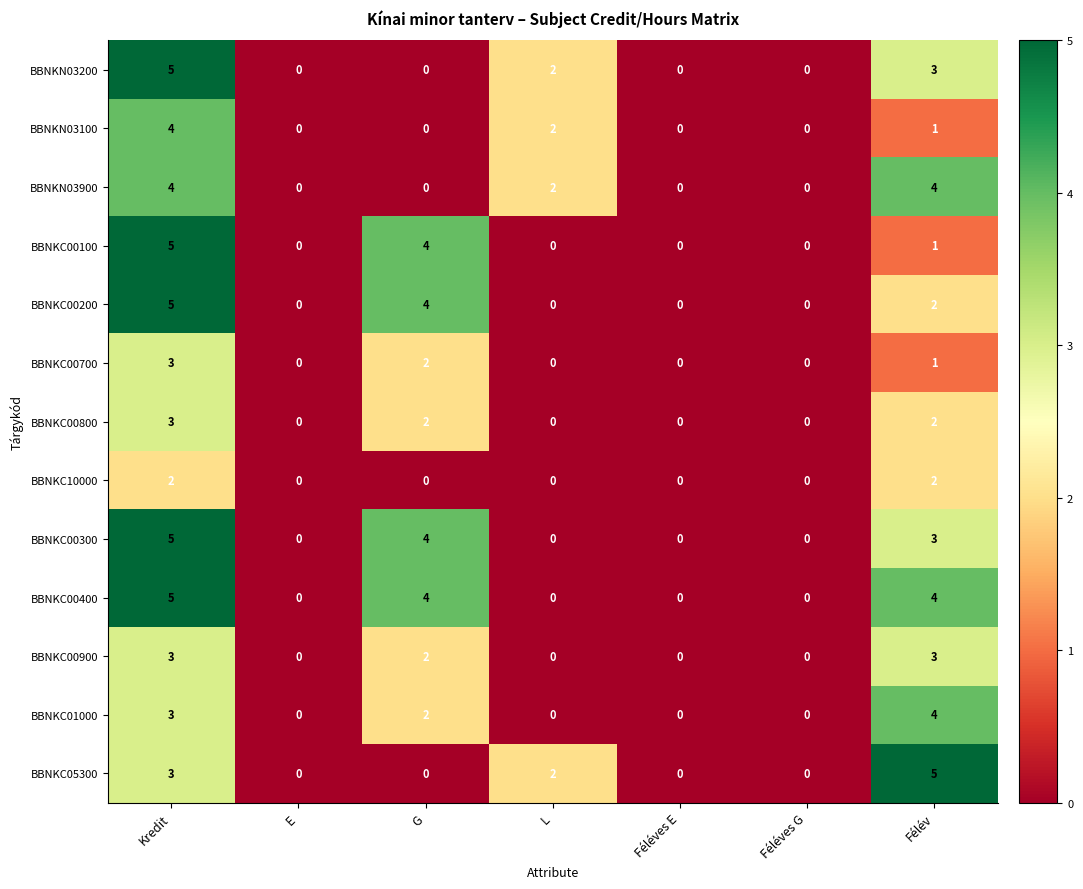

What is the sum of all BBNKC00300 values?

12